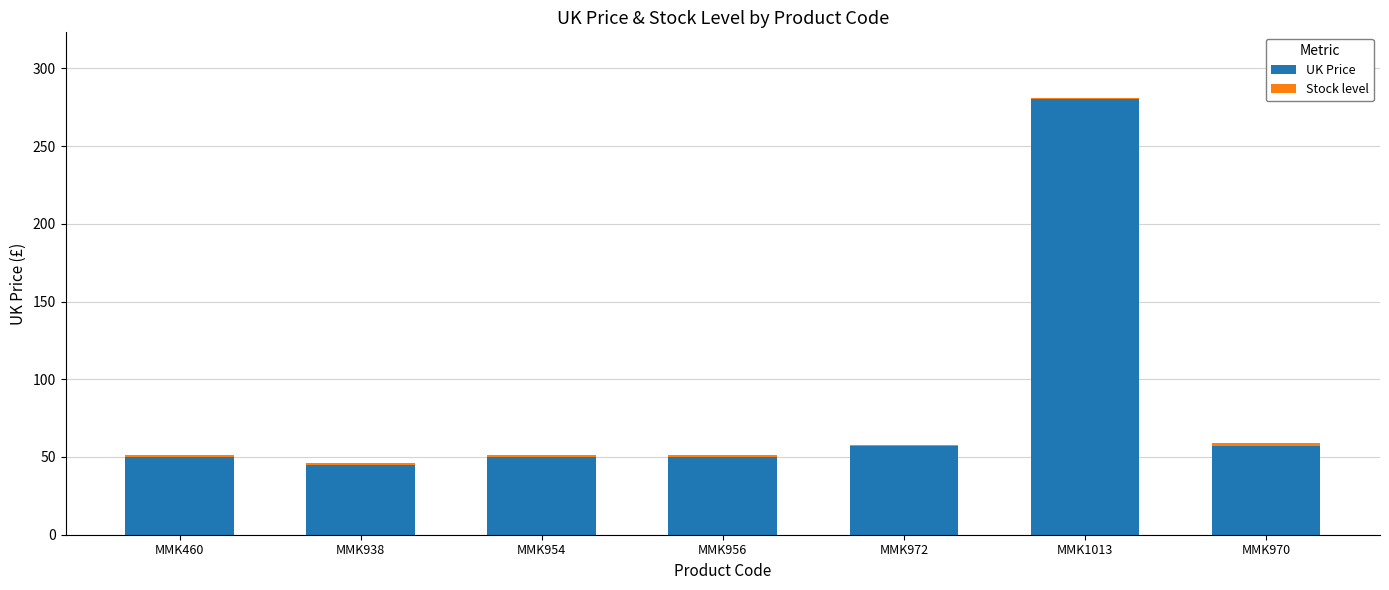

At which category is the sum across all series the highest?

MMK1013